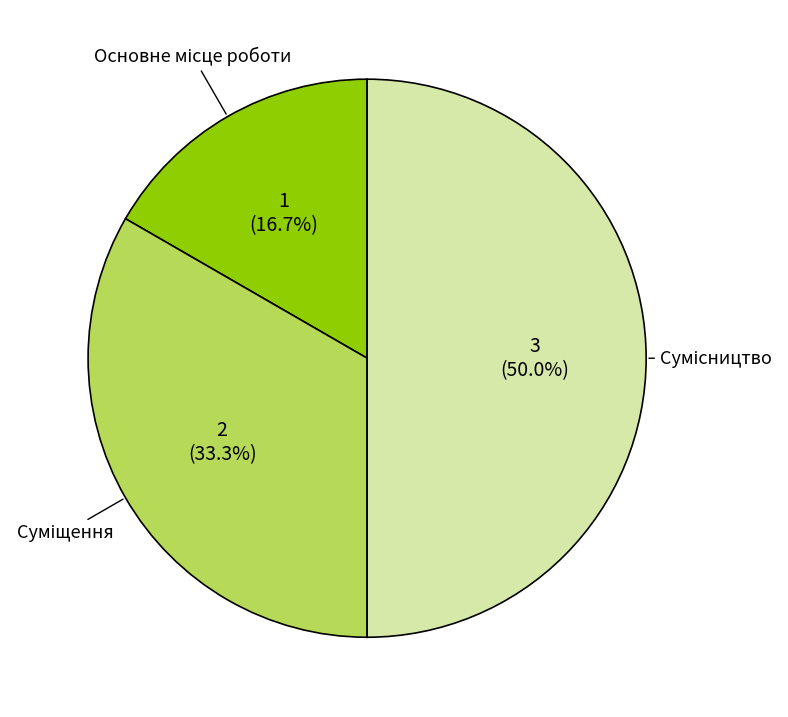

How many segments does this pie chart have?

3